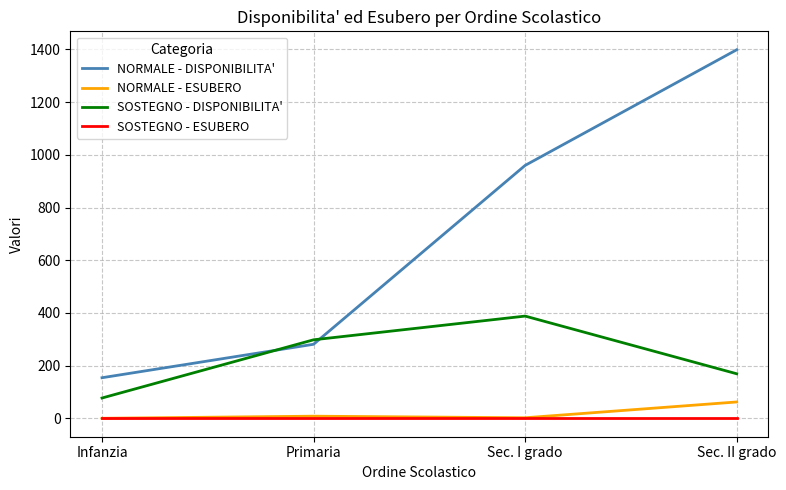

Which series has the largest total across all categories?

NORMALE - DISPONIBILITA'